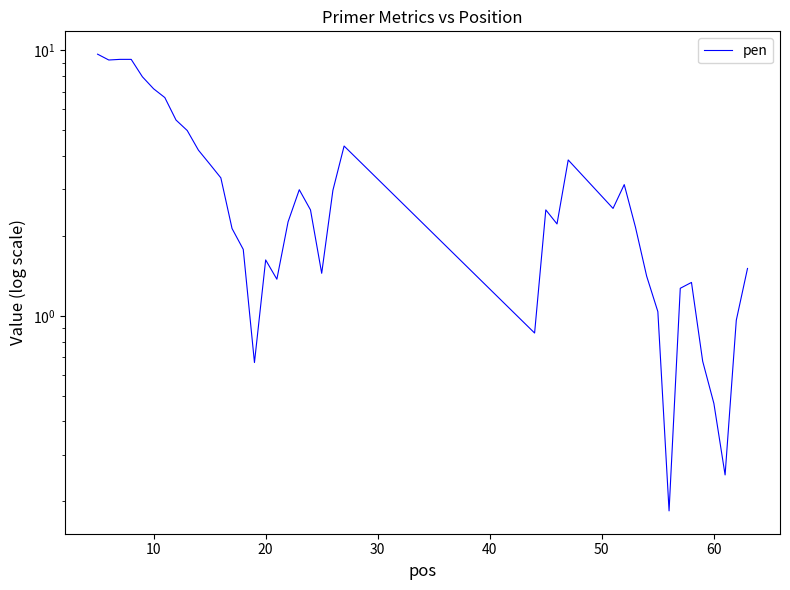

What is the maximum value shown in the chart?

9.7